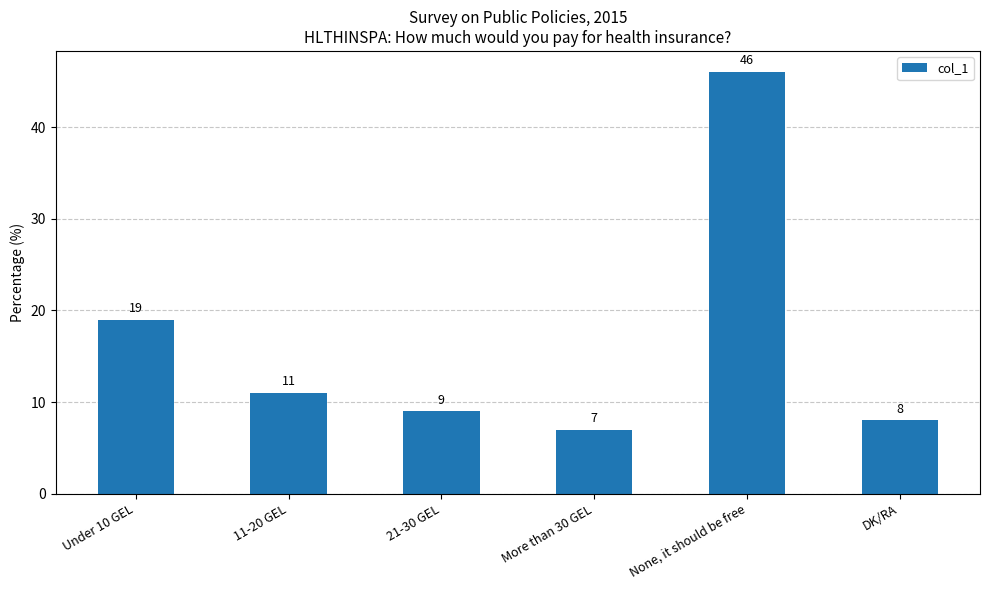

What is the average value?

17